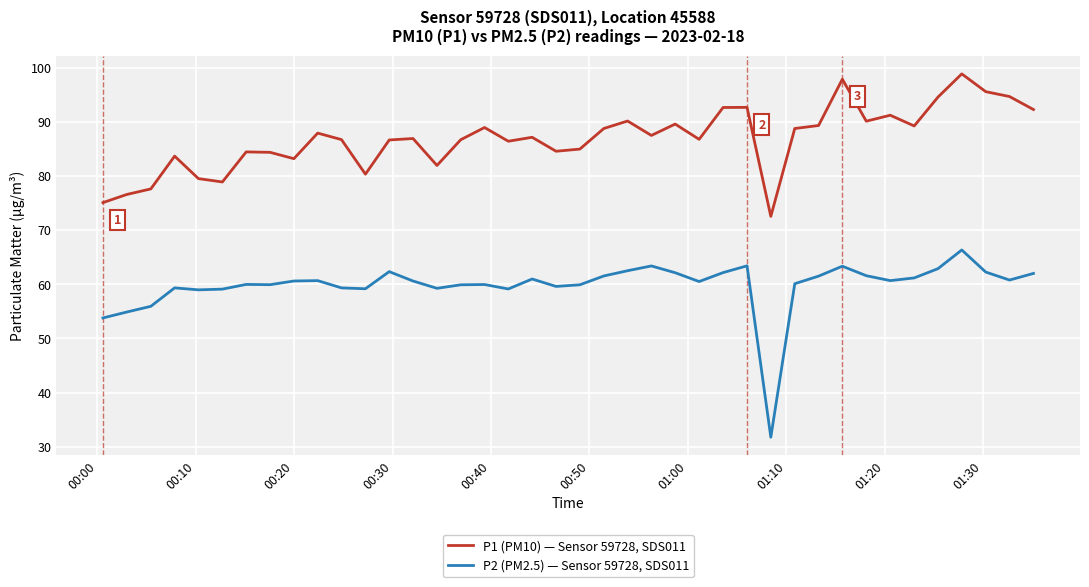

True or false: P2 (PM2.5) — Sensor 59728, SDS011 has more than 1 points higher than both neighbors.

True